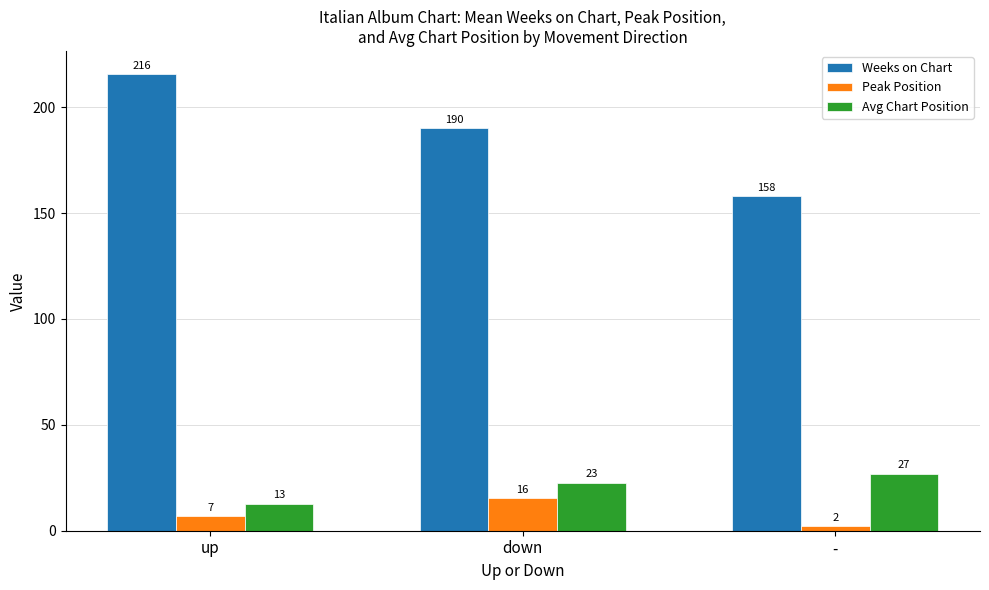

What is the maximum value shown in the chart?

215.8